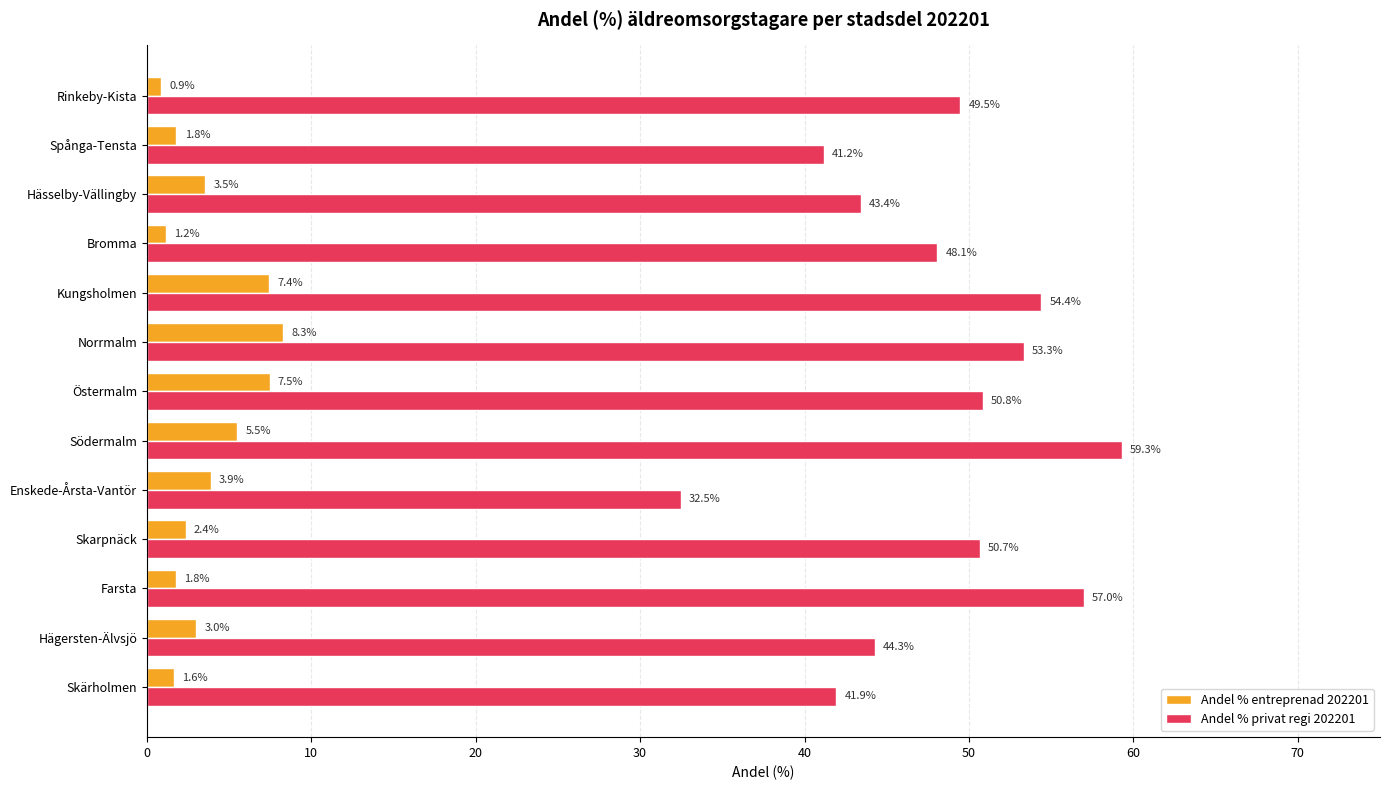

List the series in order of their peak value, lowest first.

Andel % entreprenad 202201, Andel % privat regi 202201